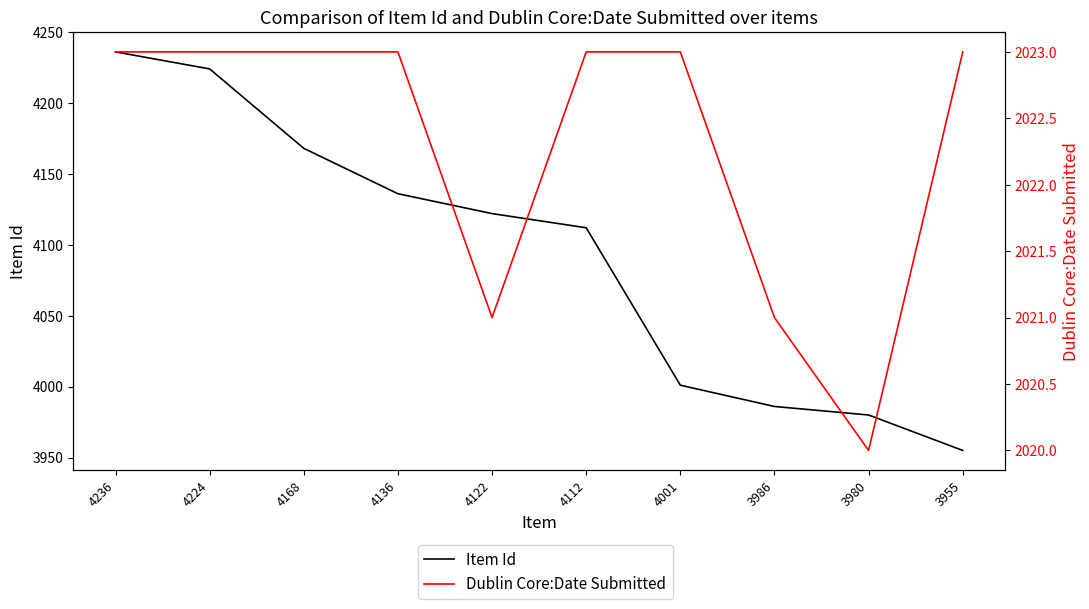

Between 4236 and 4122, which series saw the biggest shift?

Item Id